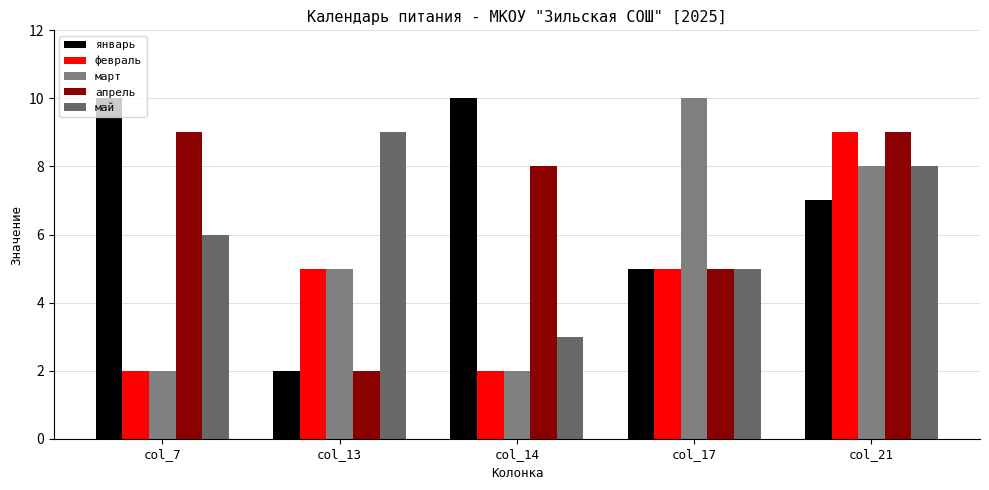

At which label does март first exceed 5?

col_17